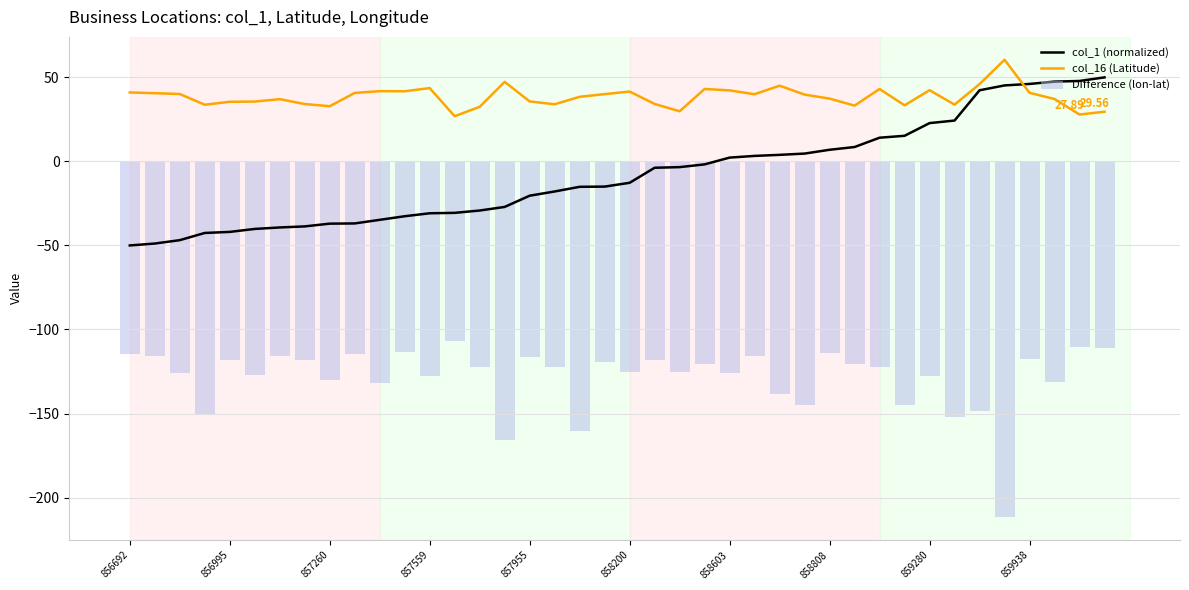

Which series has the widest spread of values?

Difference (lon-lat)